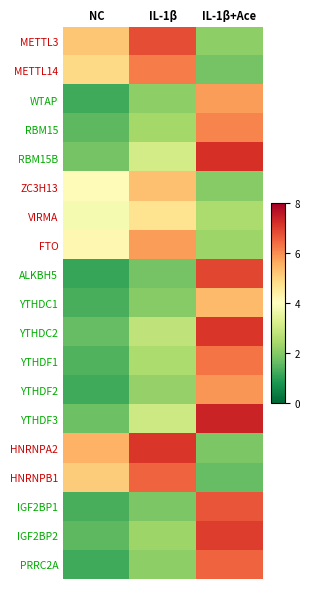

Between NC and IL-1β+Ace, which is larger?

NC